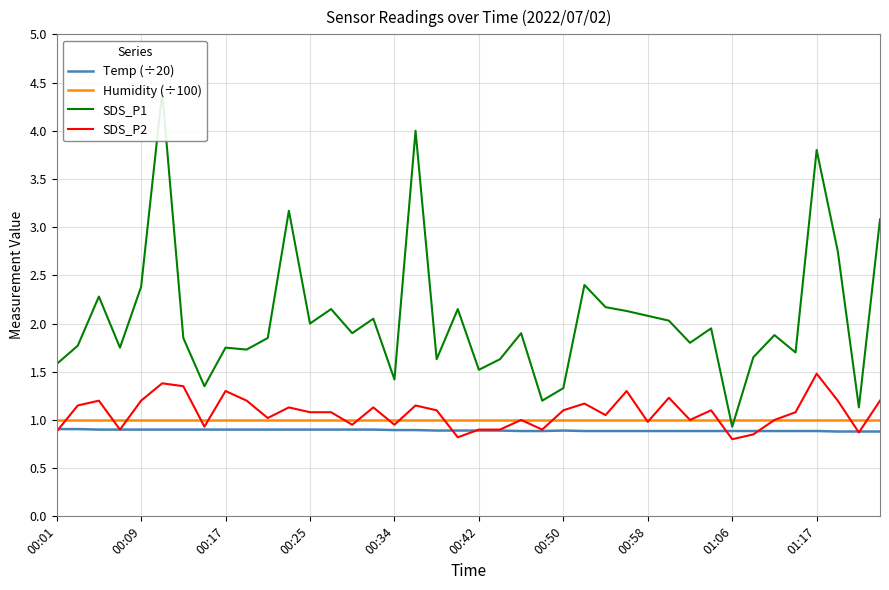

Where is SDS_P2 nearest to the value 1?

22